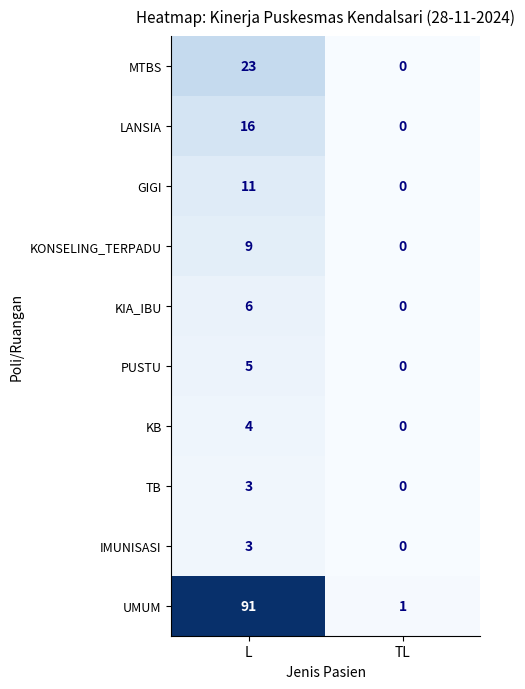

What is the difference between the highest and lowest values at L?

88